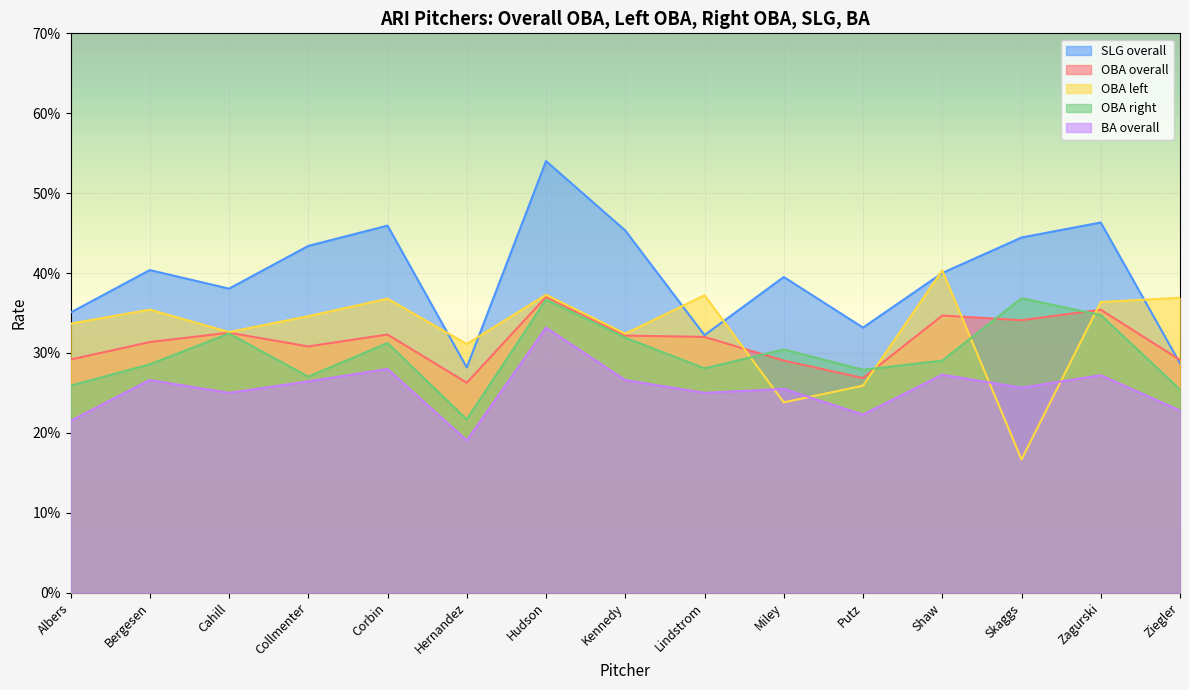

At which category does OBA_right reach its first local peak?

Cahill